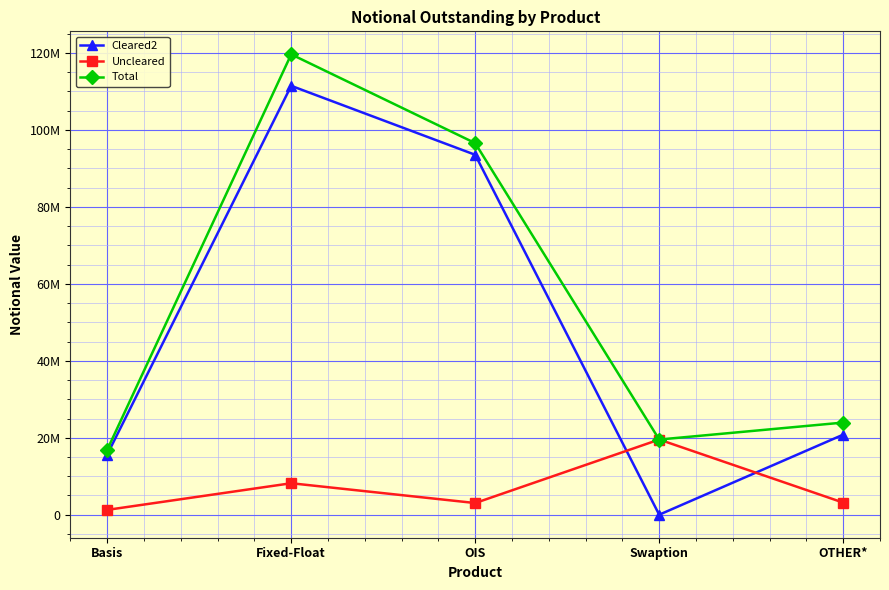

Does the chart have visible grid lines?

Yes